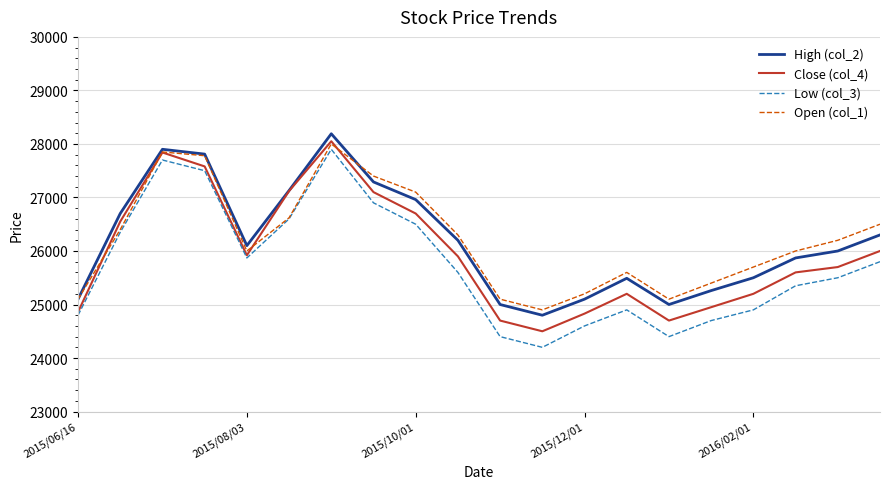

Which series has the largest range (max minus min)?

Low (col_3)